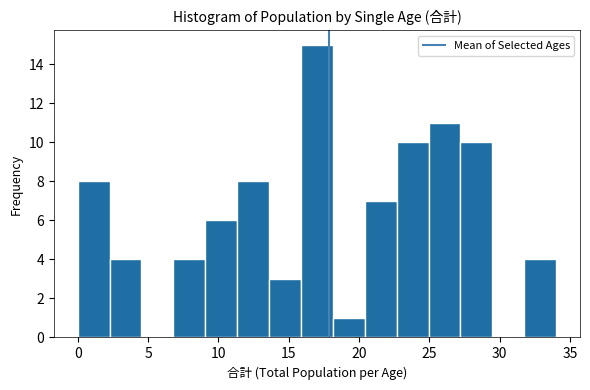

What is the height of the bar covering 20.5 to 22.5 on the x-axis? Neither the bar edges nor the heights are printed on the chart, so give them approximately, as read against the axes.

7